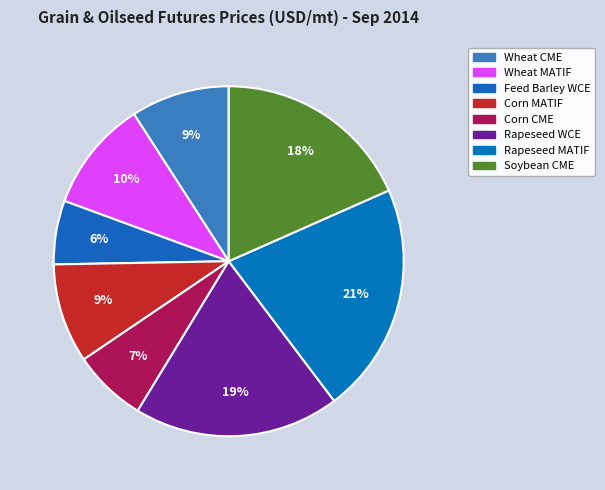

To the nearest percent, what percentage of the pie is Soybean CME?

18%